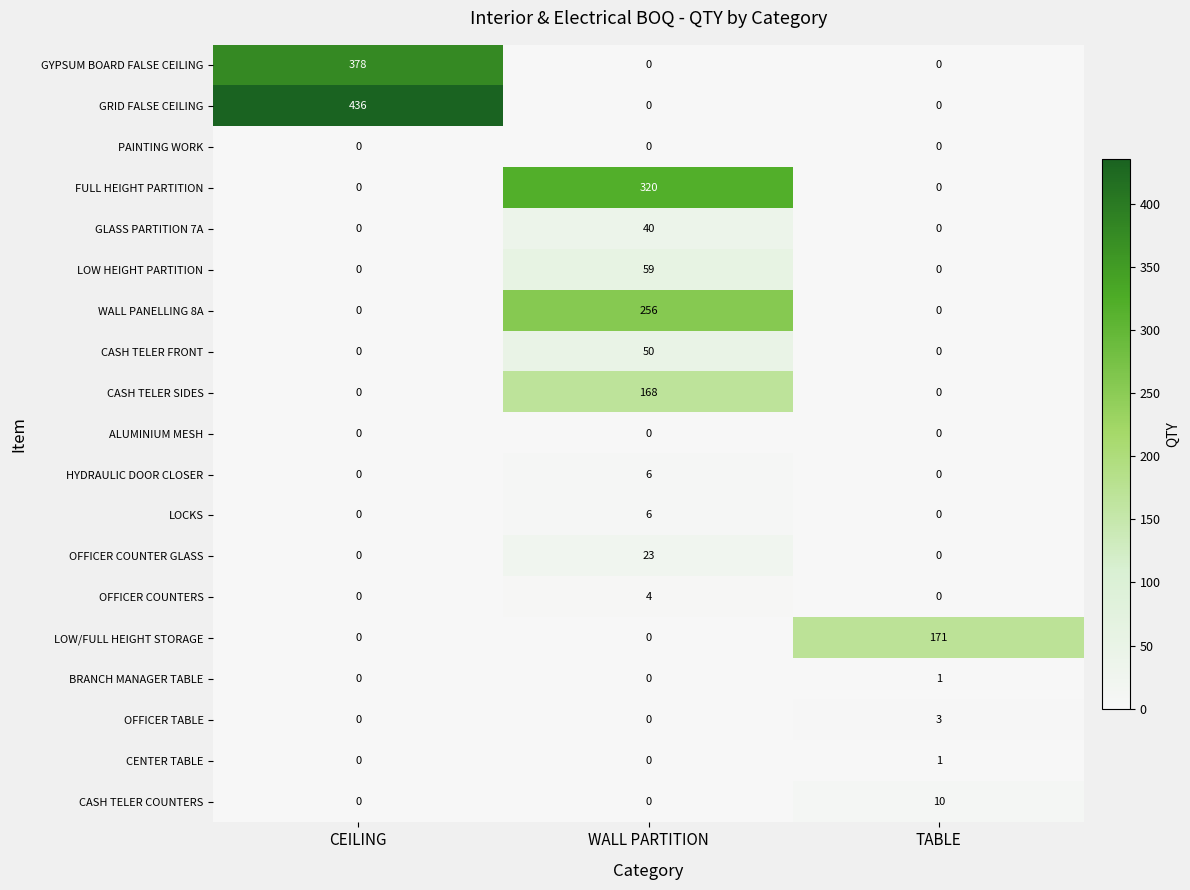

At which category is the sum across all series the highest?

WALL PARTITION